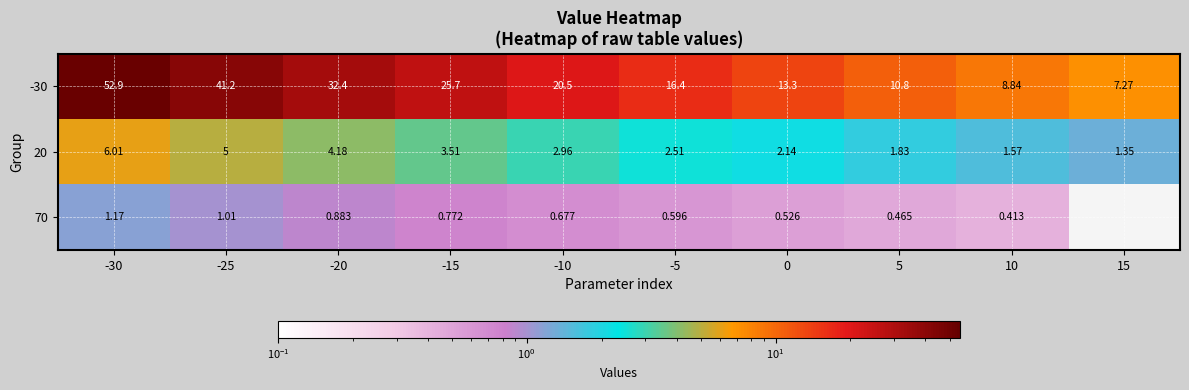

Between -30 and 0, which is larger?

-30